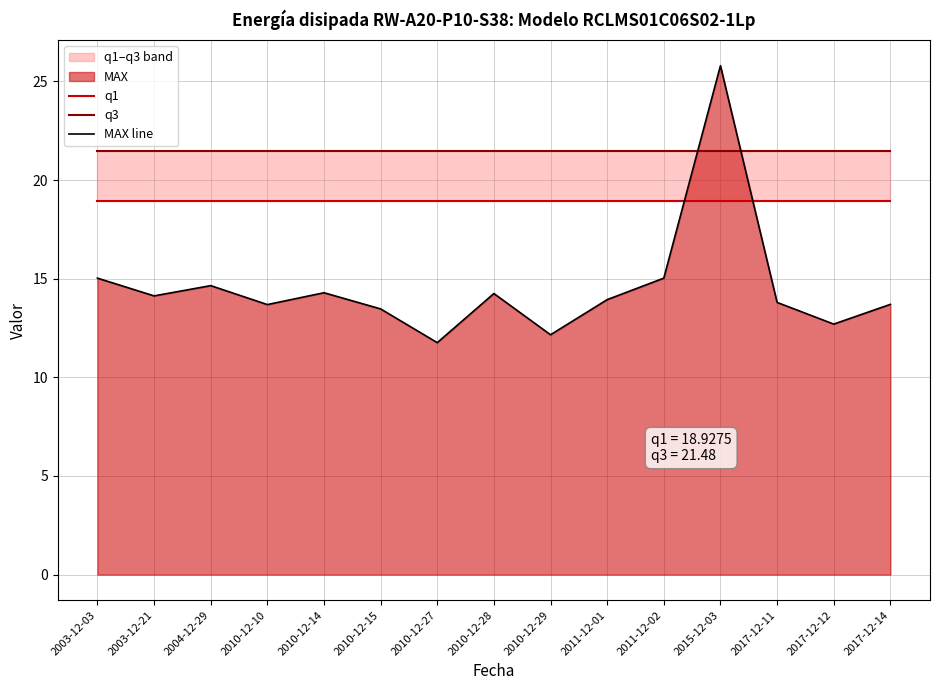

Rank the categories by q3 value from highest to lowest.

2003-12-03, 2003-12-21, 2004-12-29, 2010-12-10, 2010-12-14, 2010-12-15, 2010-12-27, 2010-12-28, 2010-12-29, 2011-12-01, 2011-12-02, 2015-12-03, 2017-12-11, 2017-12-12, 2017-12-14